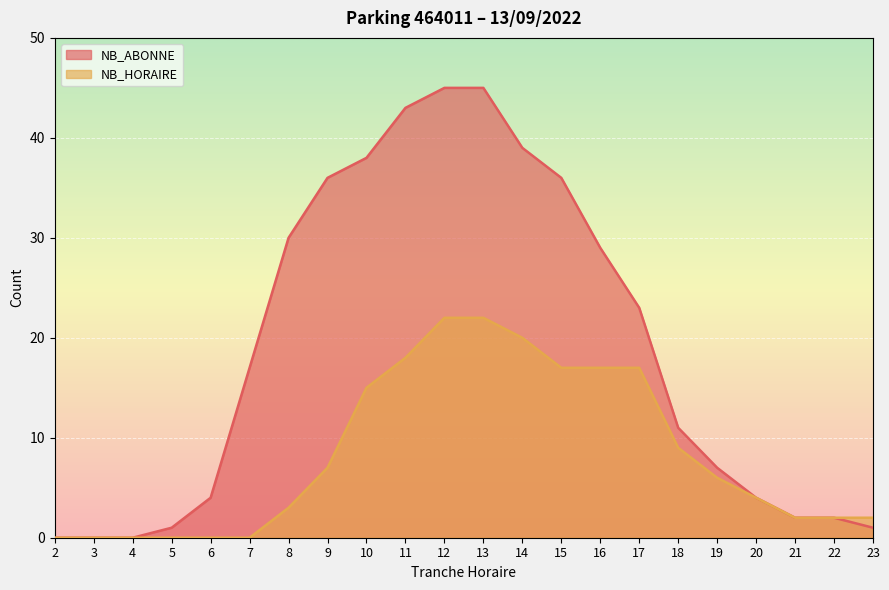

Rank the series by their average value, from highest to lowest.

NB_ABONNE, NB_HORAIRE